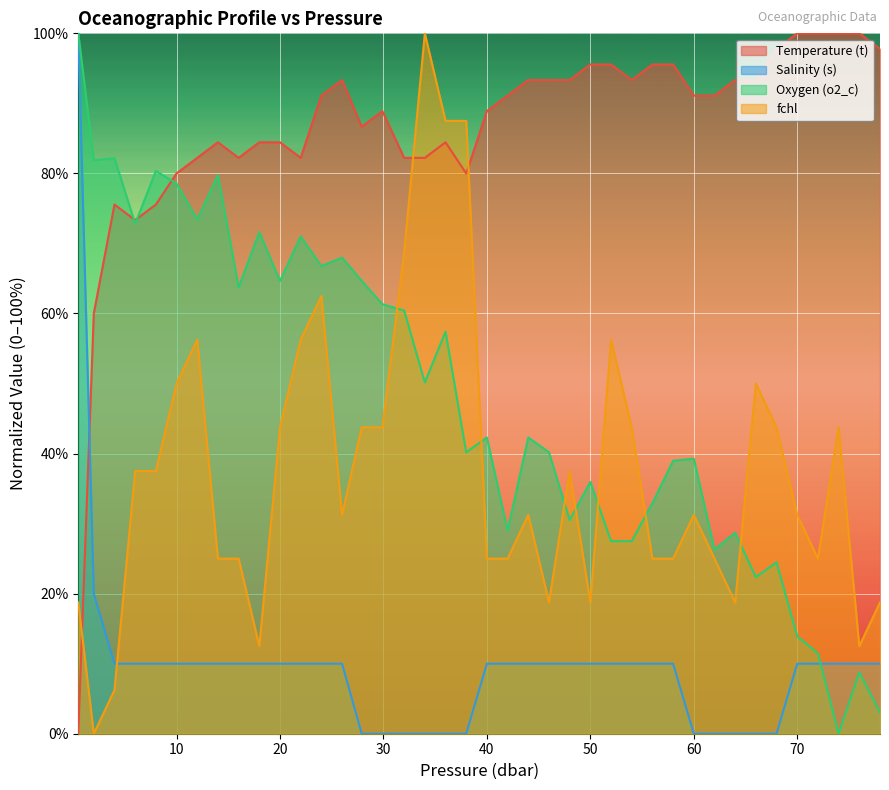

What is the greatest value displayed?

100.0